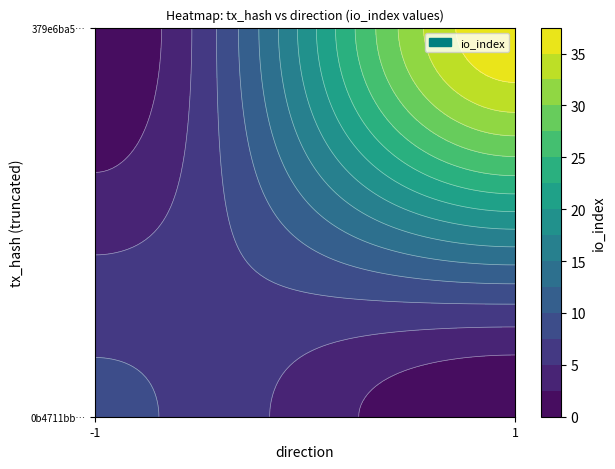

Which has a higher value, direction or io_index?

io_index